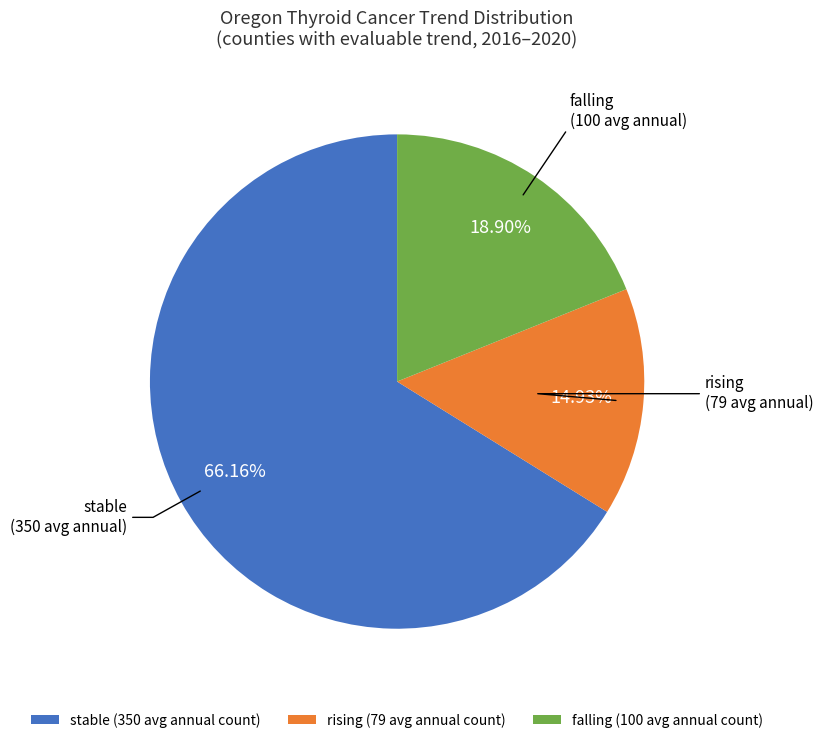

Which slice is the largest?

stable (350 avg annual count)